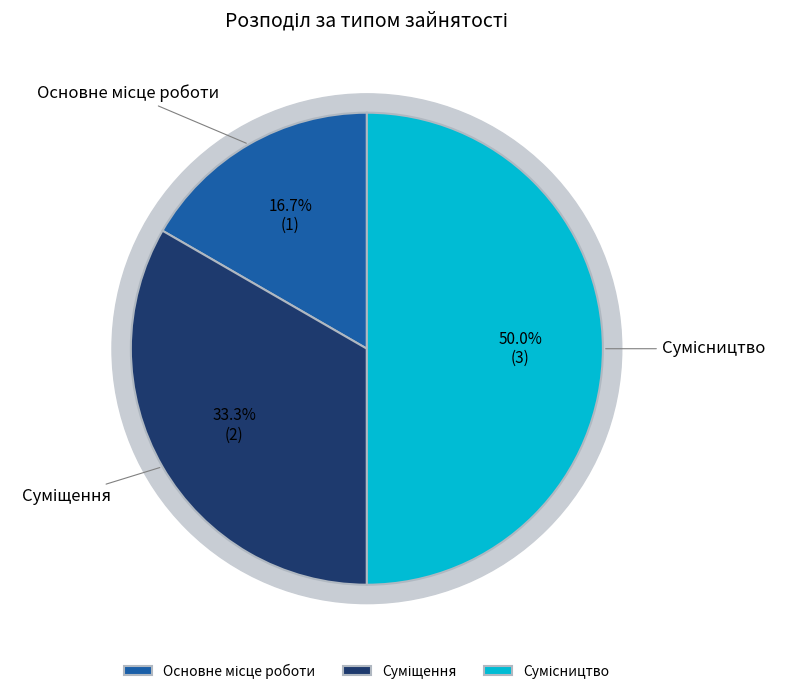

To the nearest percent, what percentage of the pie is Суміщення?

33%